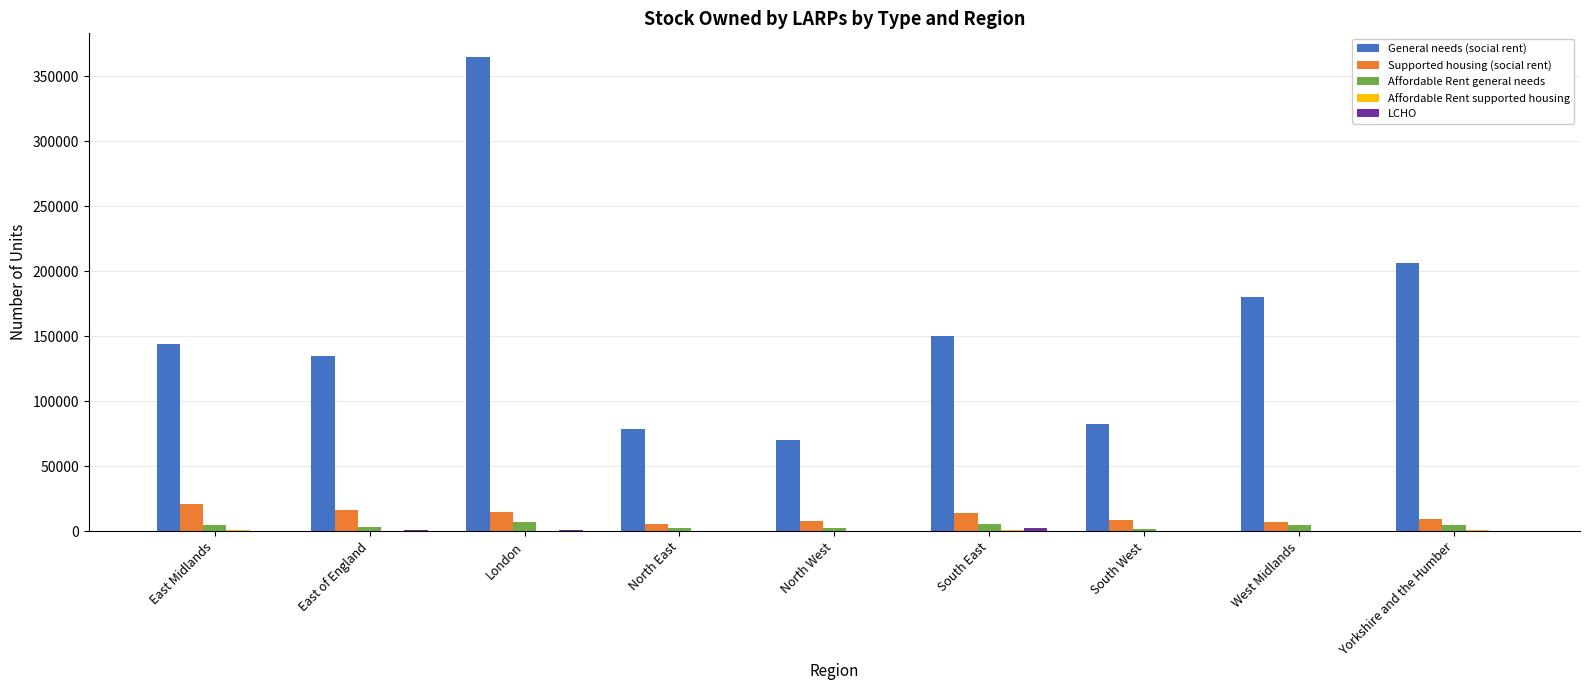

What is the greatest value displayed?

364851